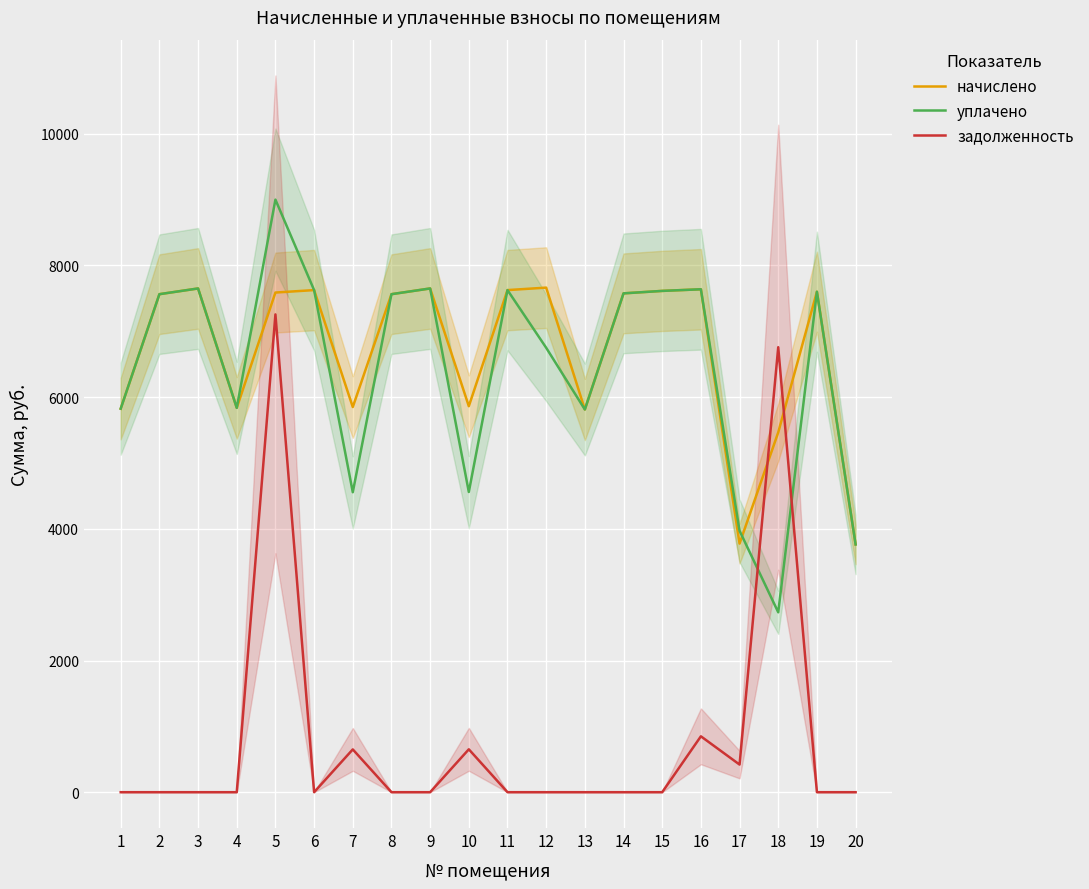

How many values in the задолженность series exceed 0?

6